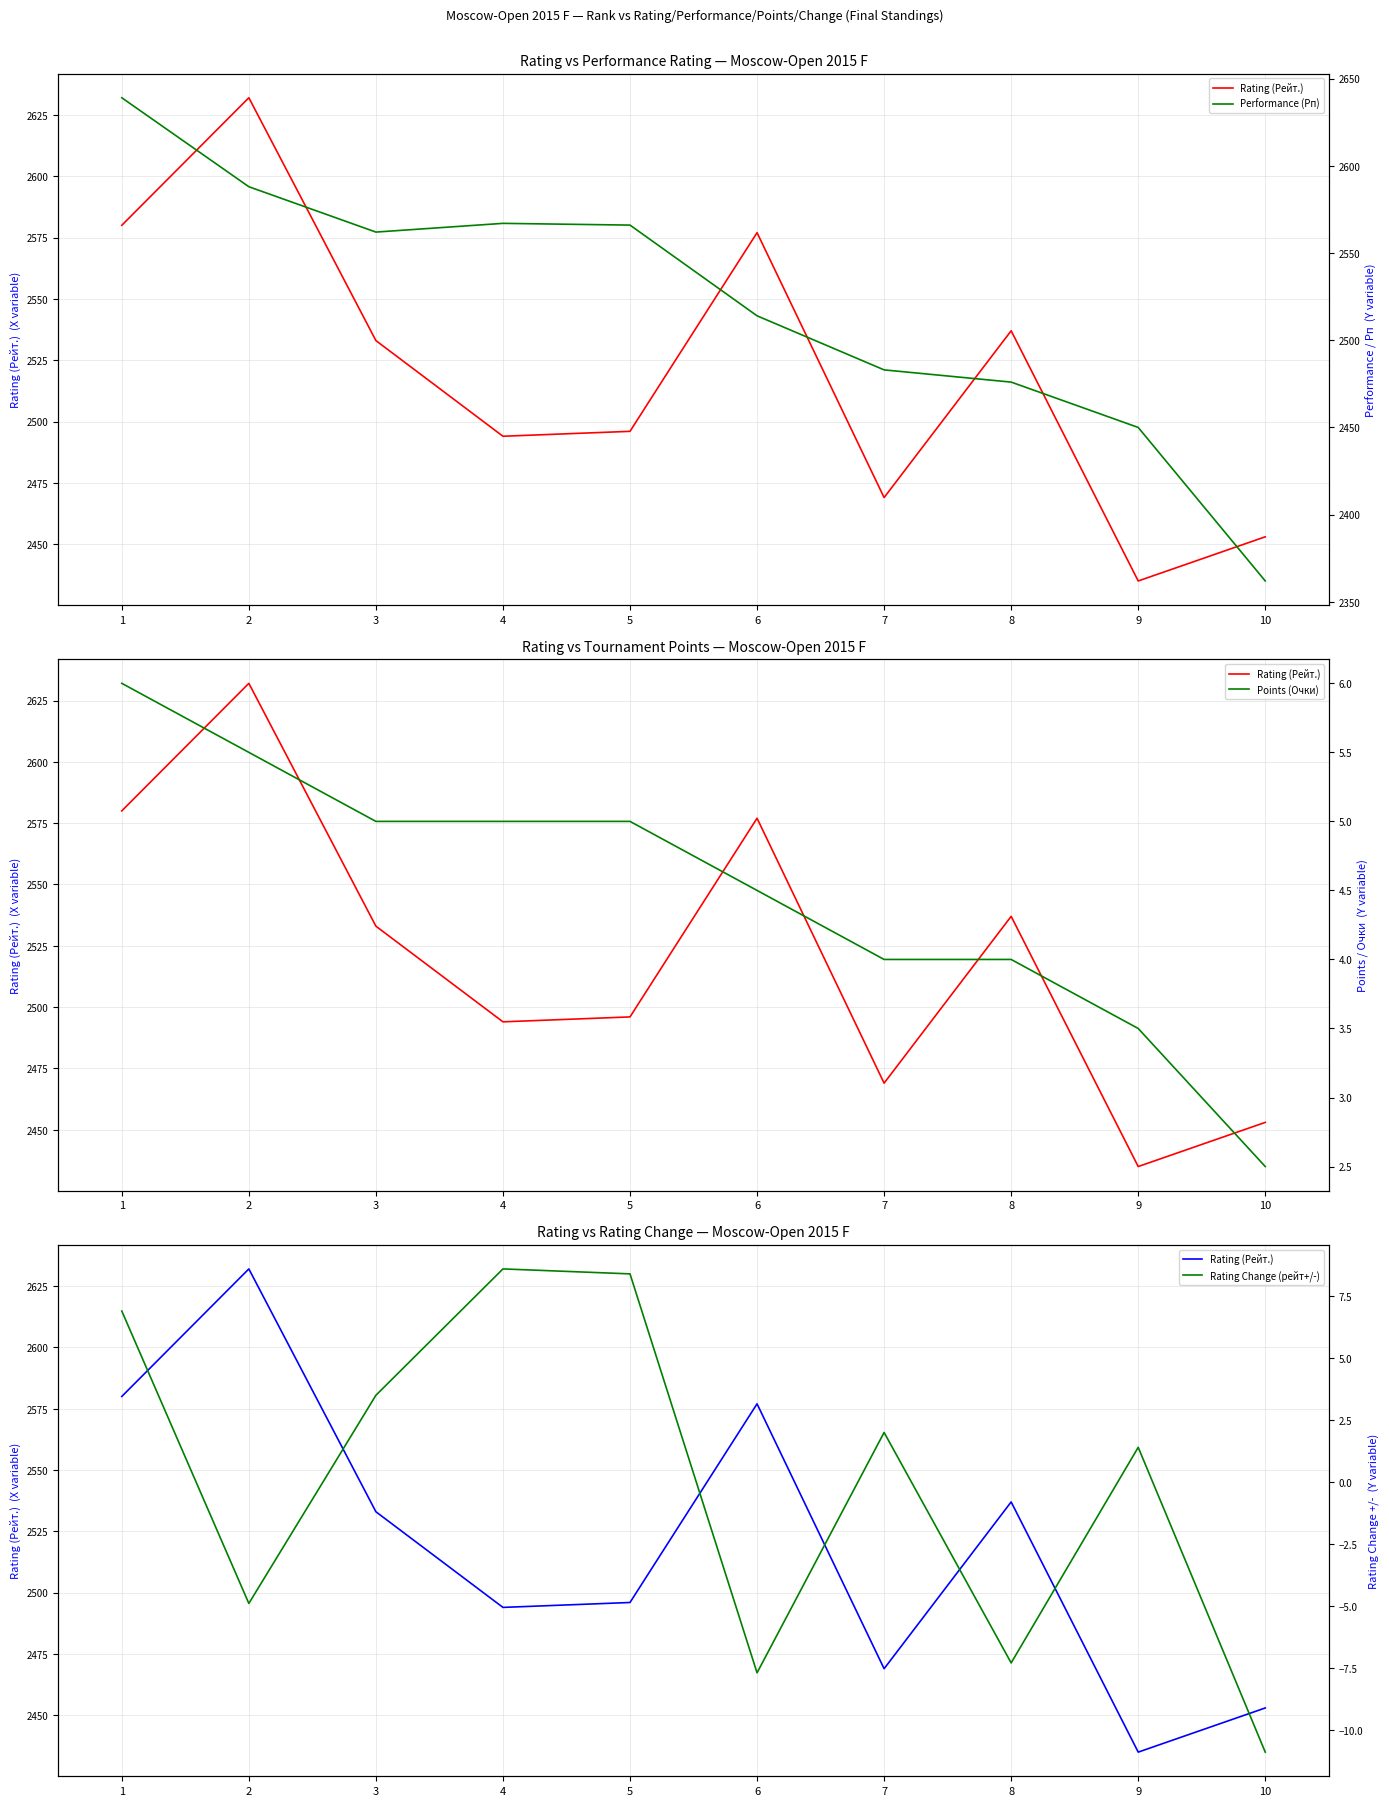

What is the greatest value displayed?

2639.0